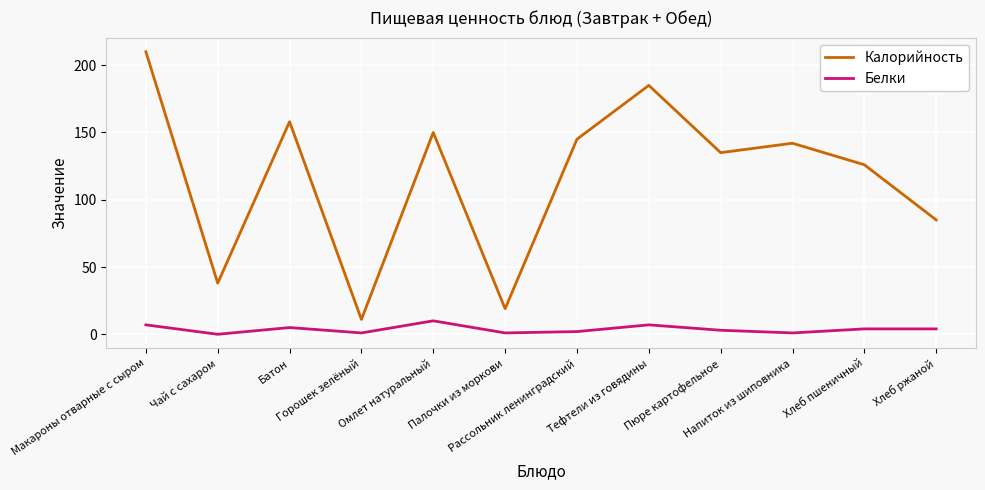

How many values in Белки are above zero?

11